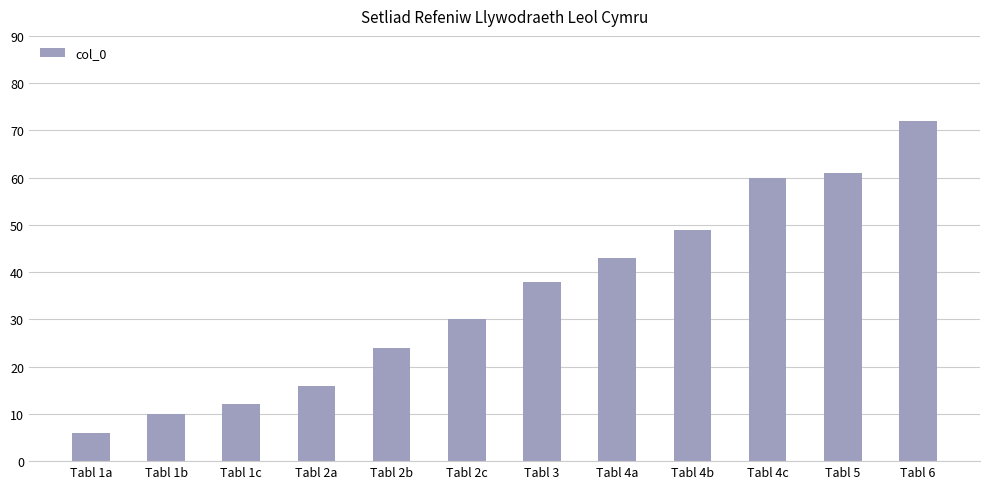

Does the chart contain stacked bars?

No